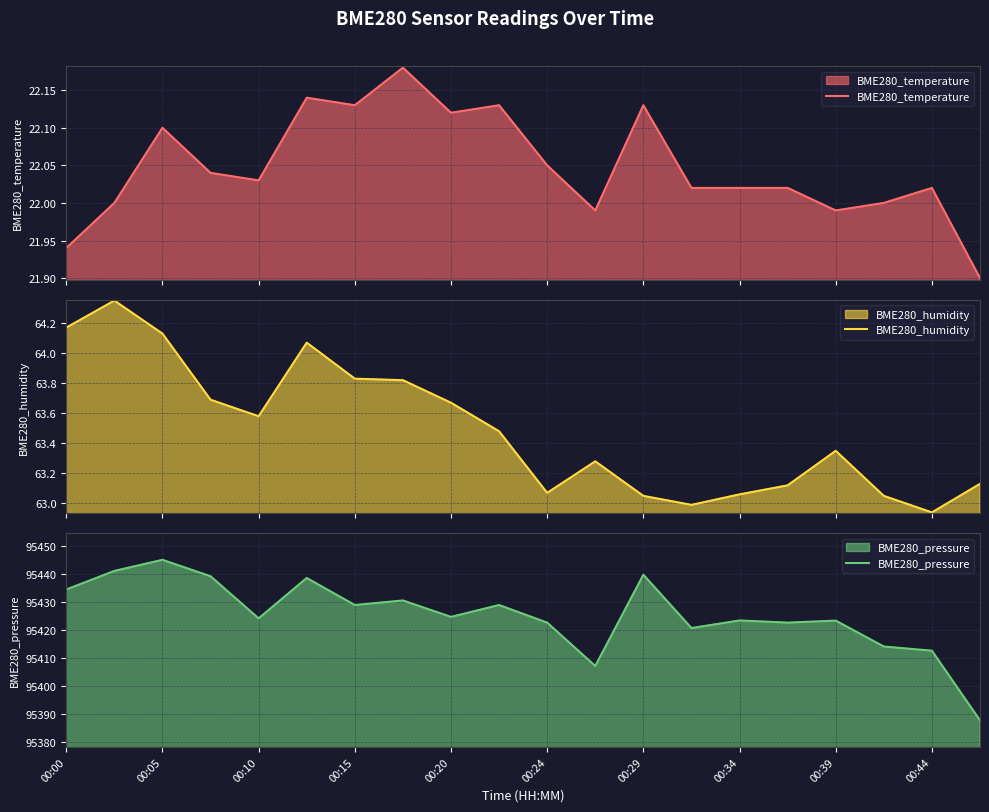

The value of BME280_pressure at 00:10 is 160649.7. True or false?

False